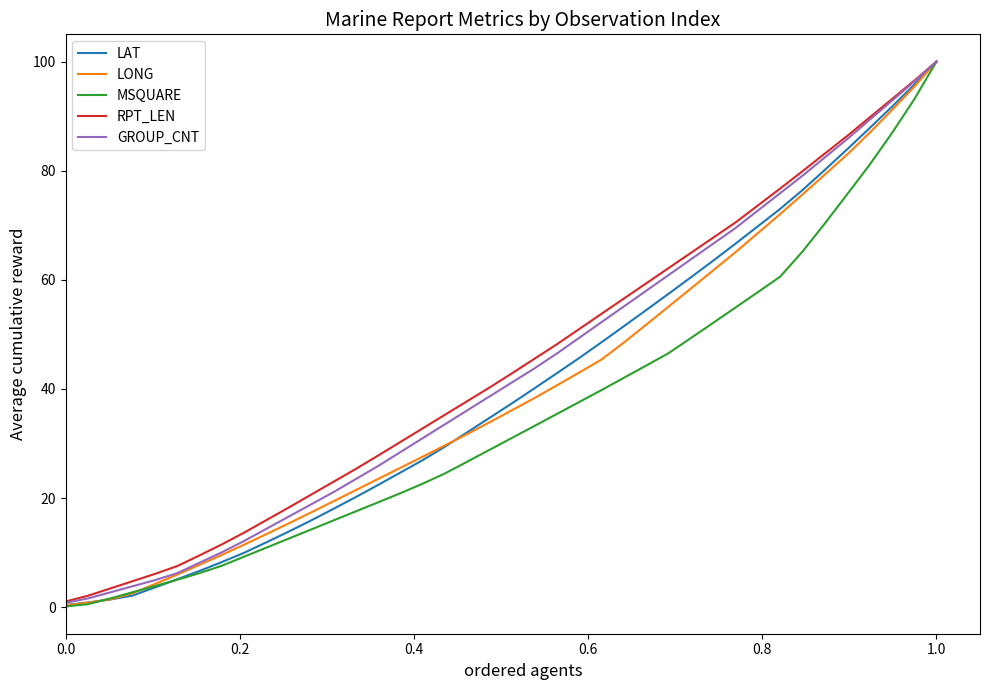

What is the highest value of the MSQUARE series?

100.0